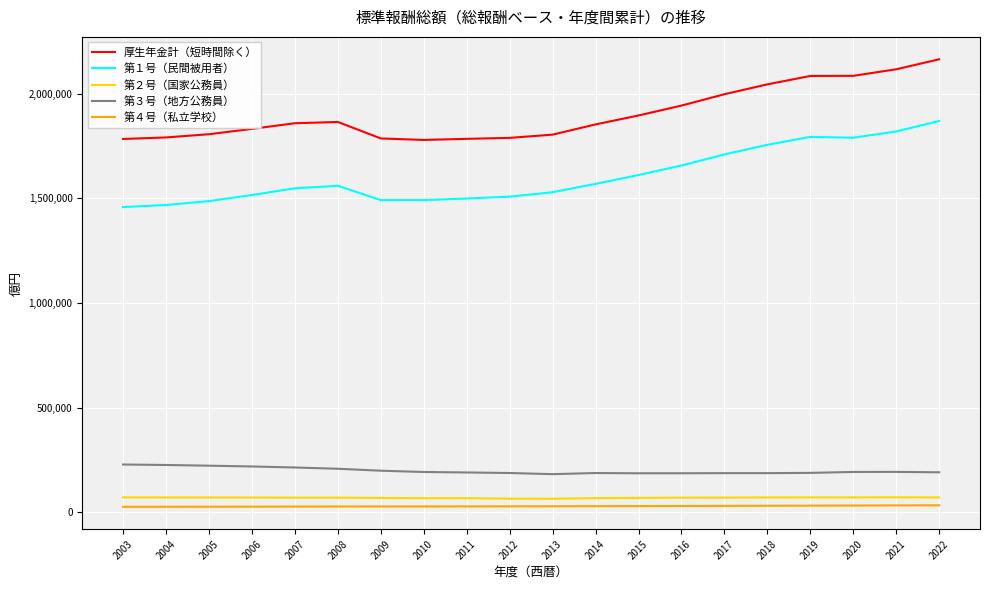

What is the difference between the second highest and second lowest values in the 第４号（私立学校） series?

6552